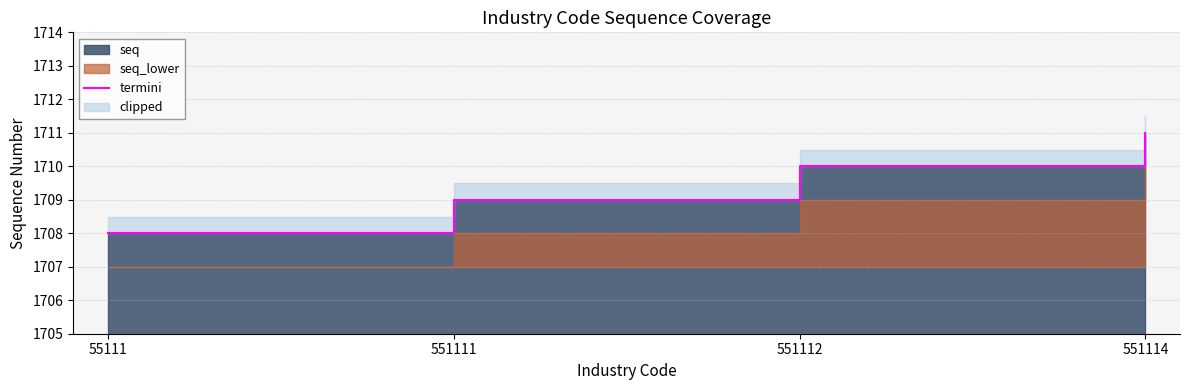

Read the value at 551111.

1709